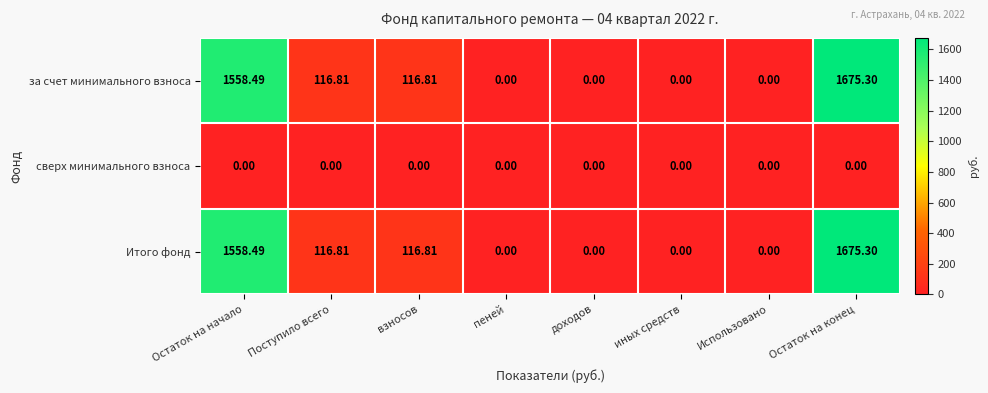

What is the spread (max minus min) of values at Поступило всего?

116.8